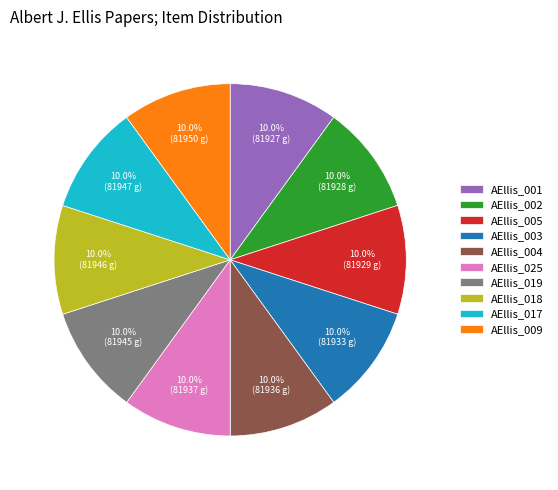

Does AEllis_009 represent more than half of the total?

No